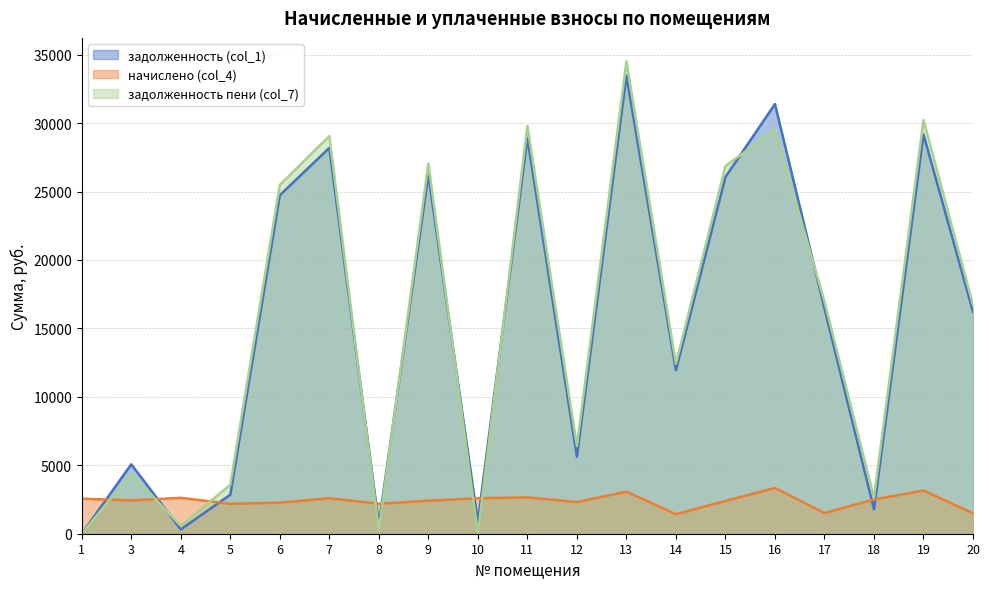

Which series has the largest total across all categories?

задолженность пени (col_7)